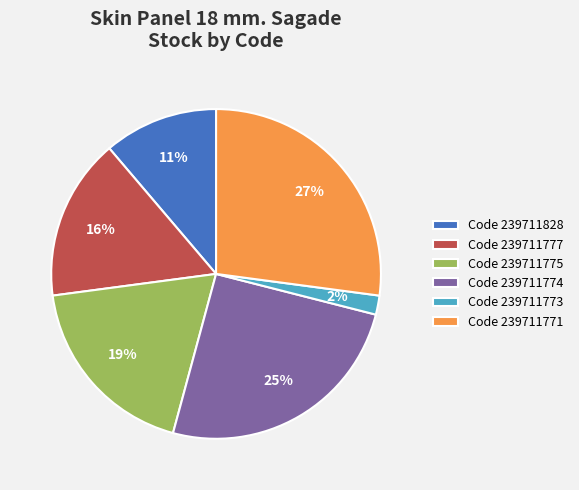

Combined, do Code 239711775 and Code 239711773 account for over 50%?

No